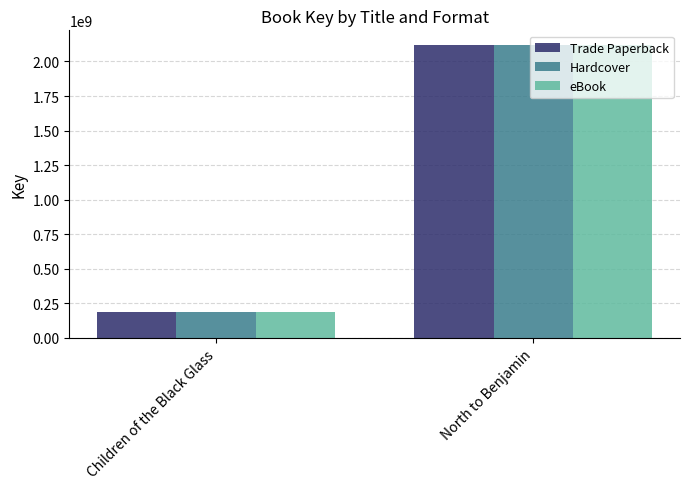

List the labels in order of eBook value, largest first.

North to Benjamin, Children of the Black Glass